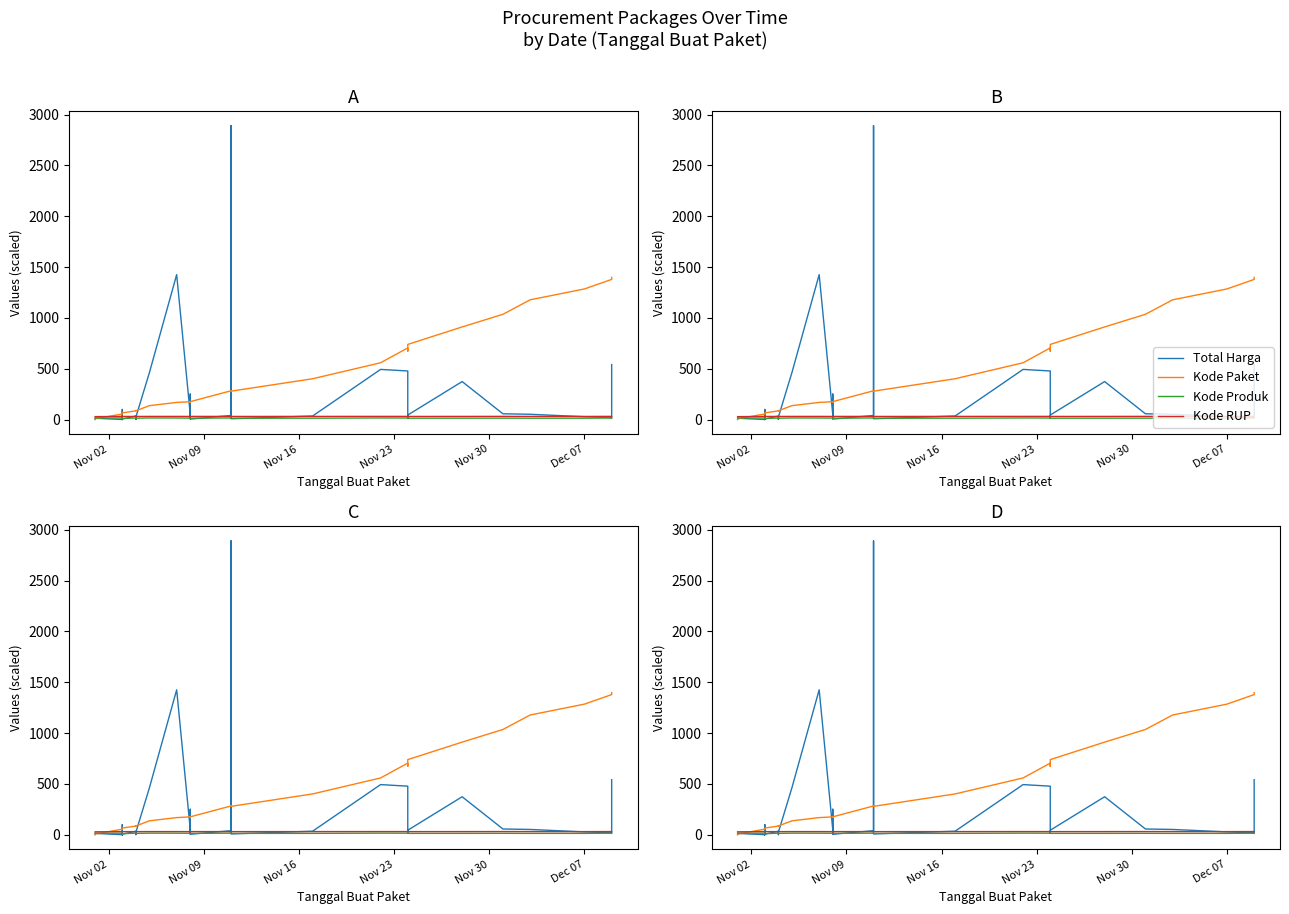

Does the chart display data point markers on the line(s)?

No